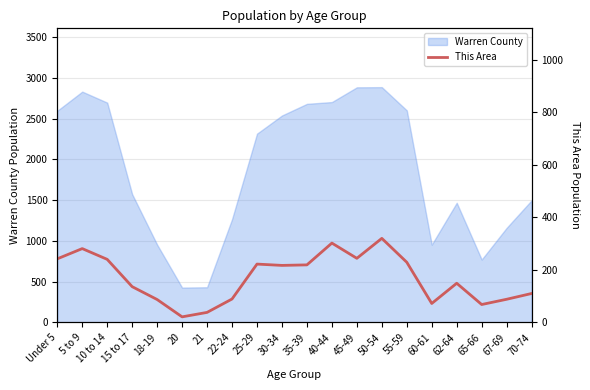

What is the maximum value for Warren County?

2887